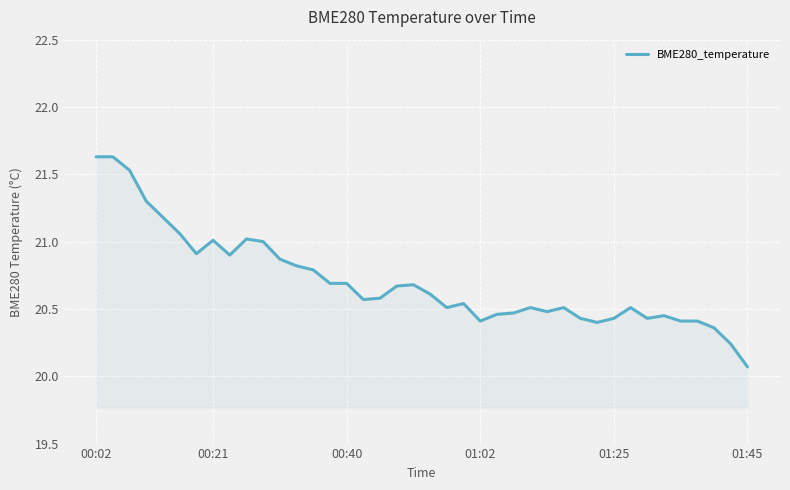

Does the chart have visible grid lines?

Yes